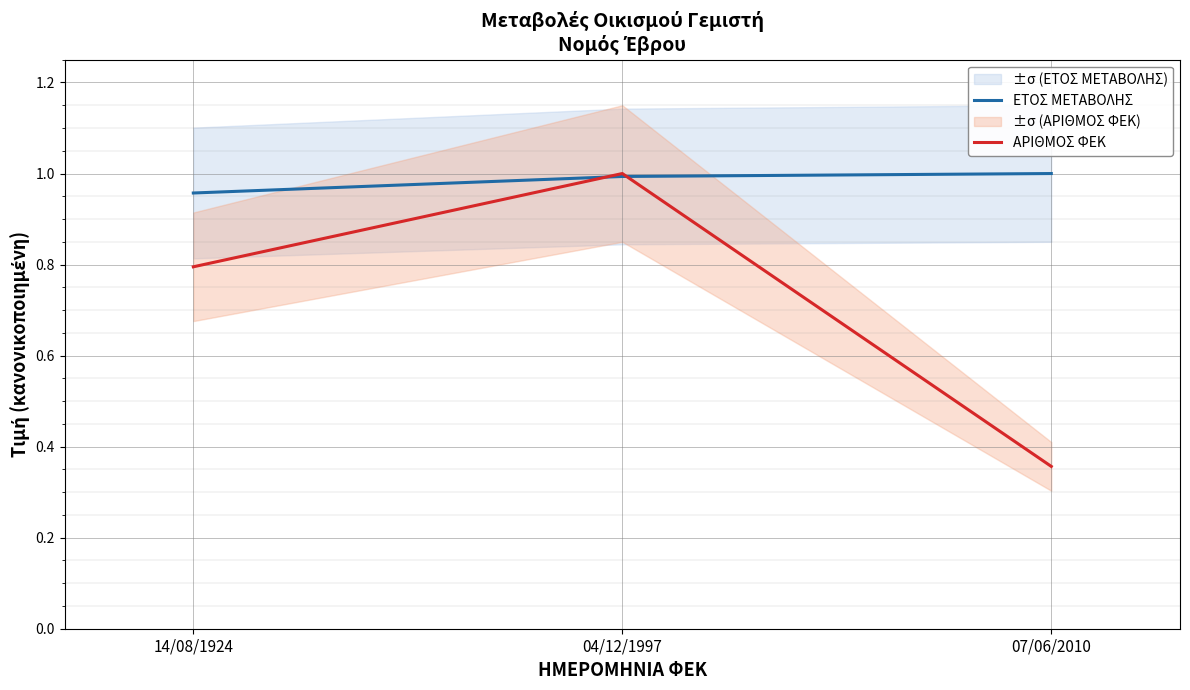

Which series has the widest spread of values?

ΑΡΙΘΜΟΣ ΦΕΚ